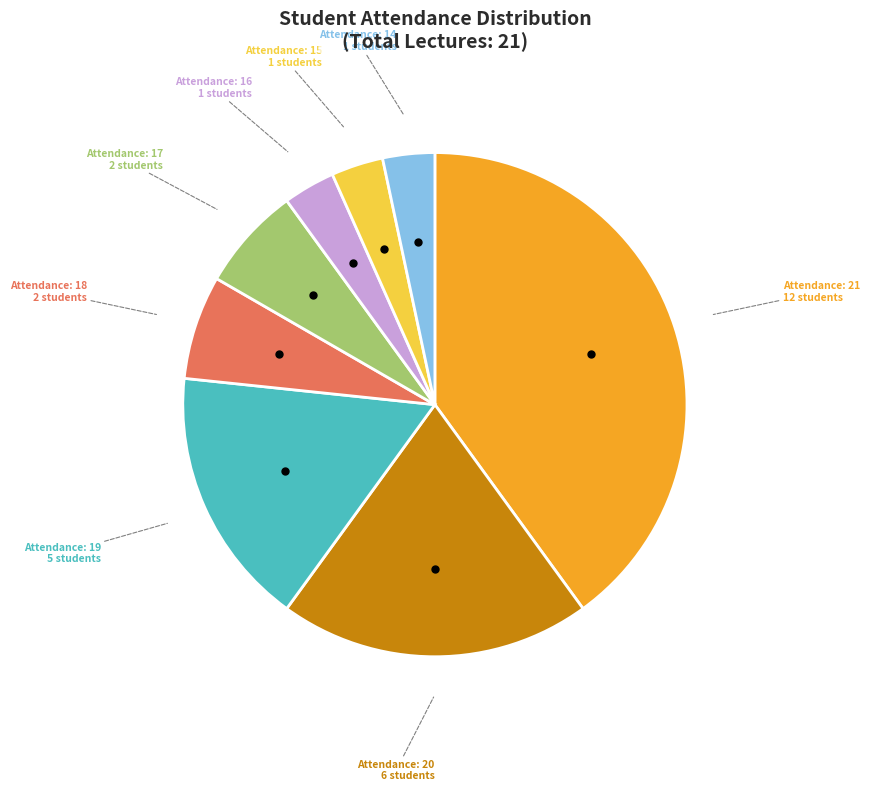

Approximately how many times larger is the value at Attendance: 17 compared to Attendance: 20?

0.3